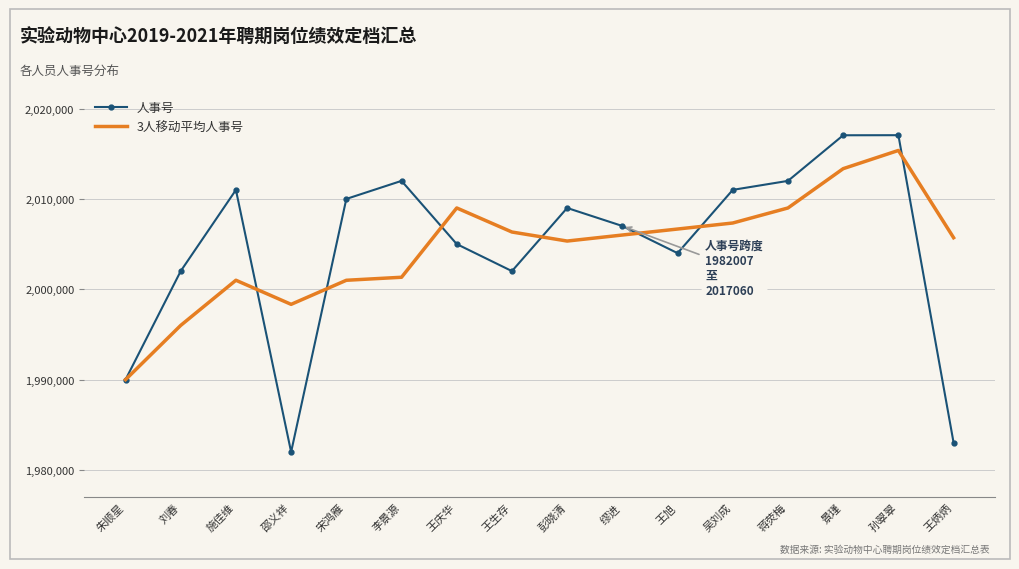

Is it true that 人事号 equals 1255768.9 at 缪进?

False